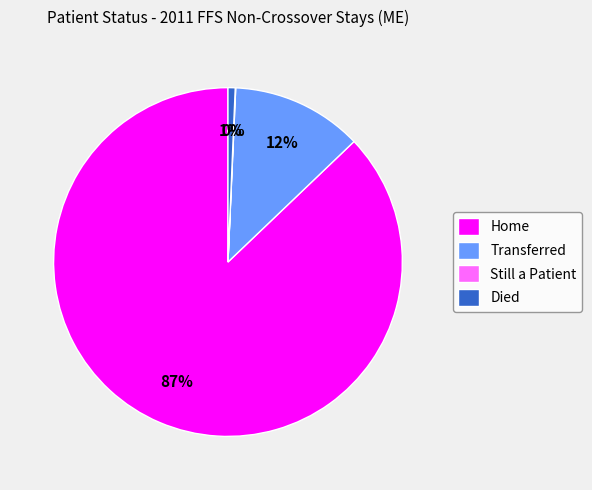

To the nearest percent, what is the average slice percentage?

25%